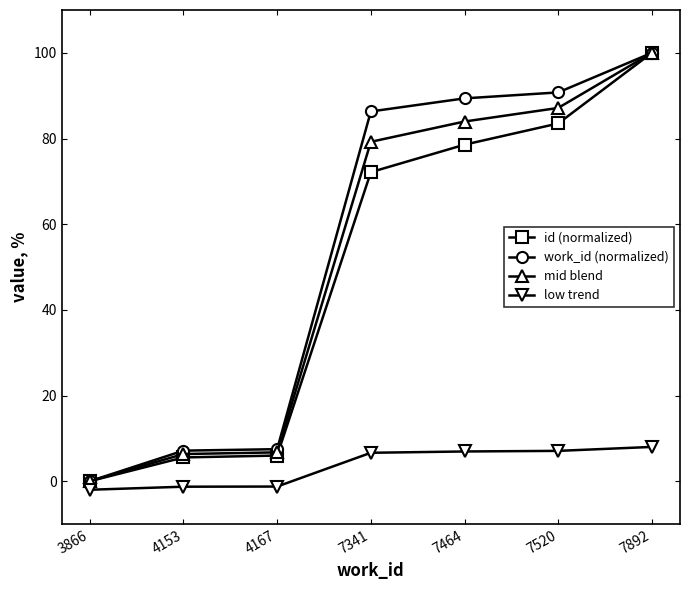

What is the value of the id (normalized) point at the 3rd from the left?

6.0